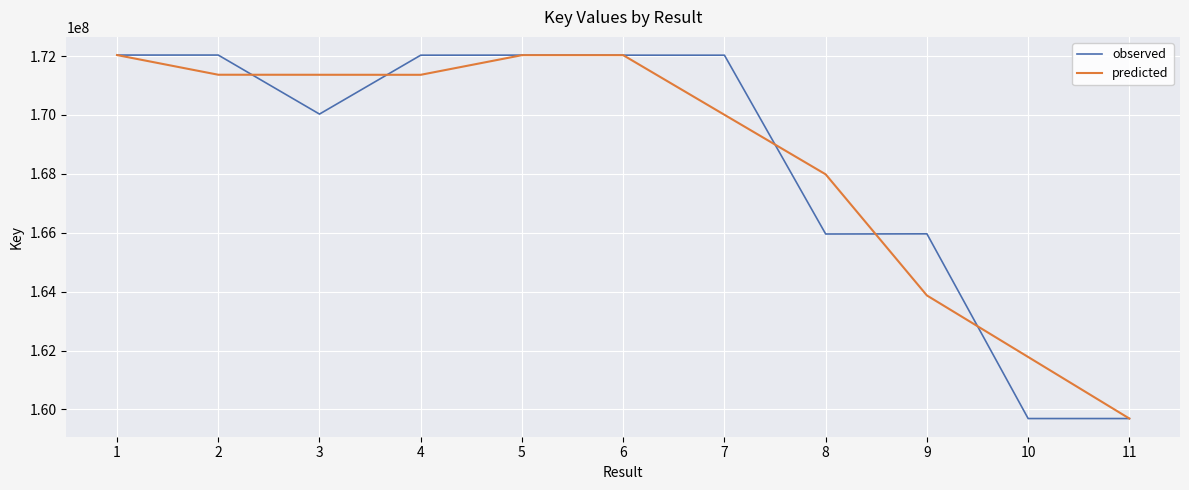

What is the total value across all series at 2?

343402367.7